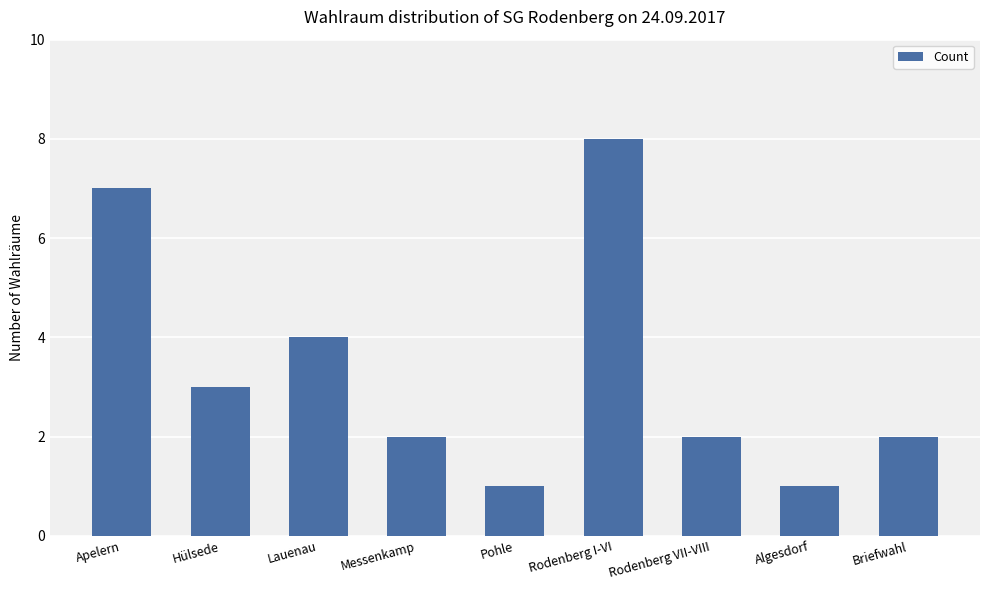

How many bars are there in total?

9